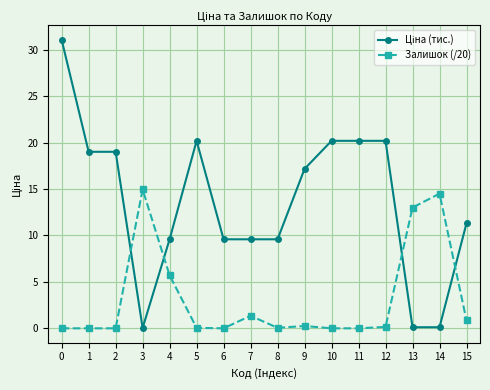

Is this an area chart (filled region under the line)?

No